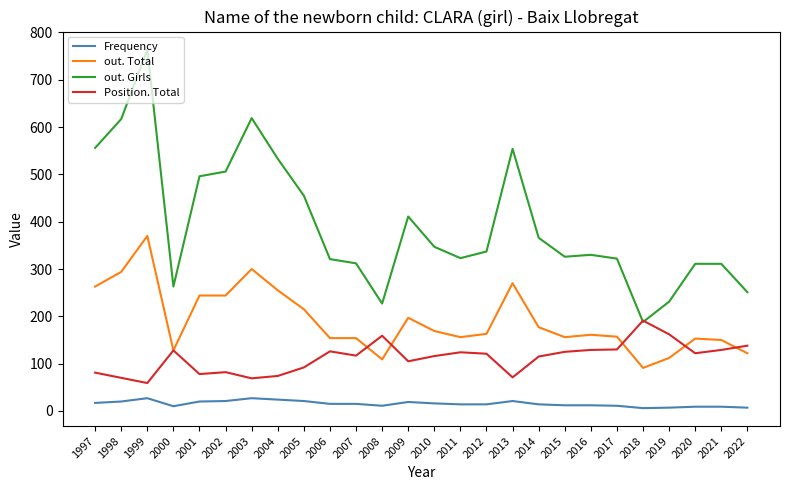

Which label corresponds to the largest value in the chart?

1999